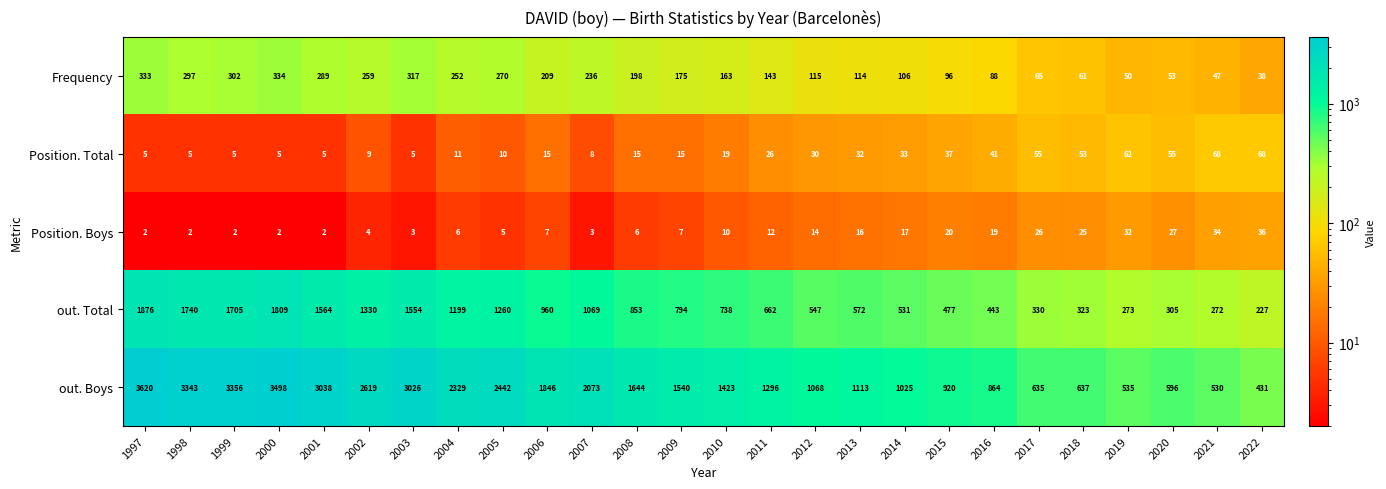

At 2004, list the series in order from largest to smallest.

out. Boys, out. Total, Frequency, Position. Total, Position. Boys